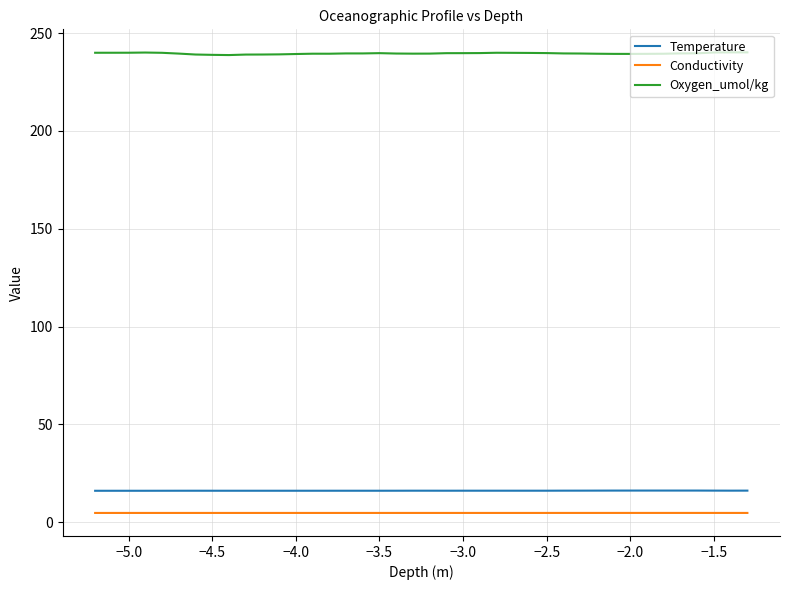

True or false: Oxygen_umol/kg and Conductivity intersect in this chart.

False